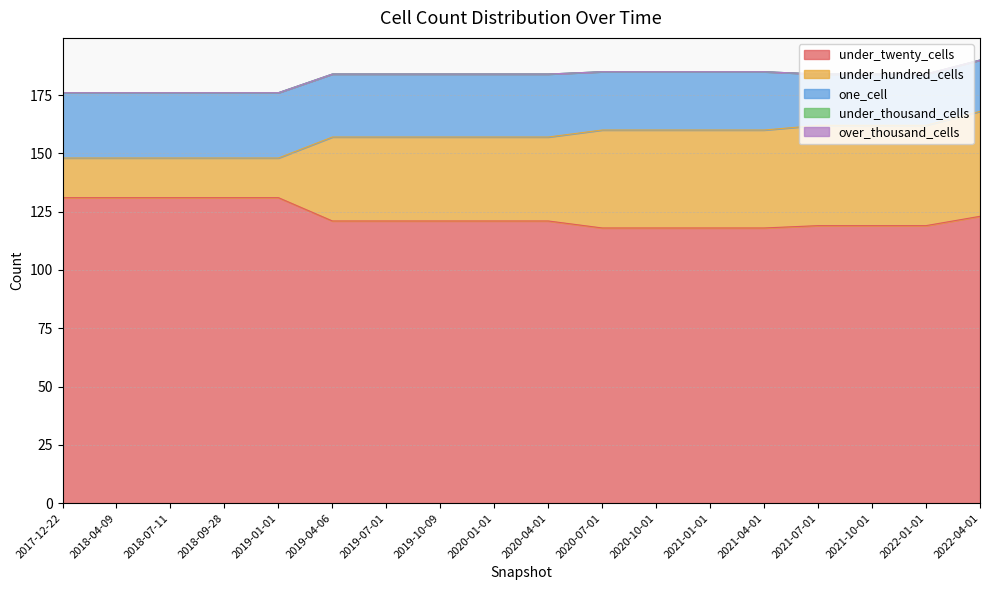

How many distinct data groups are displayed?

5